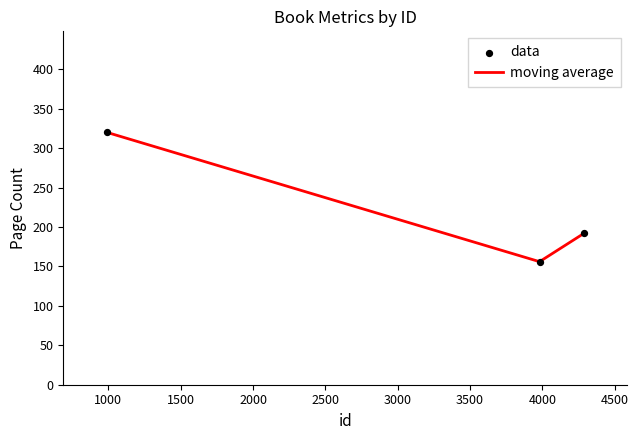

What is the sum of all values?

668